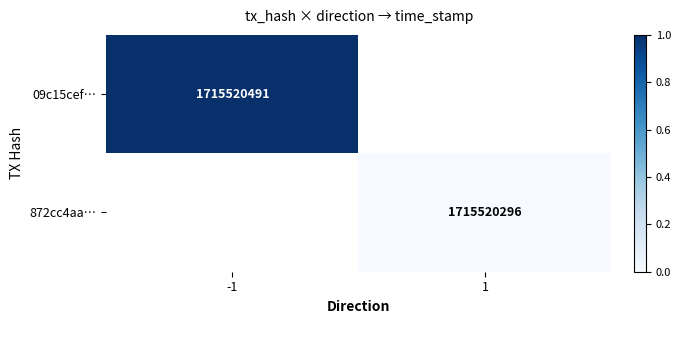

The value of 872cc4aa… at 1 is 474227220. True or false?

False